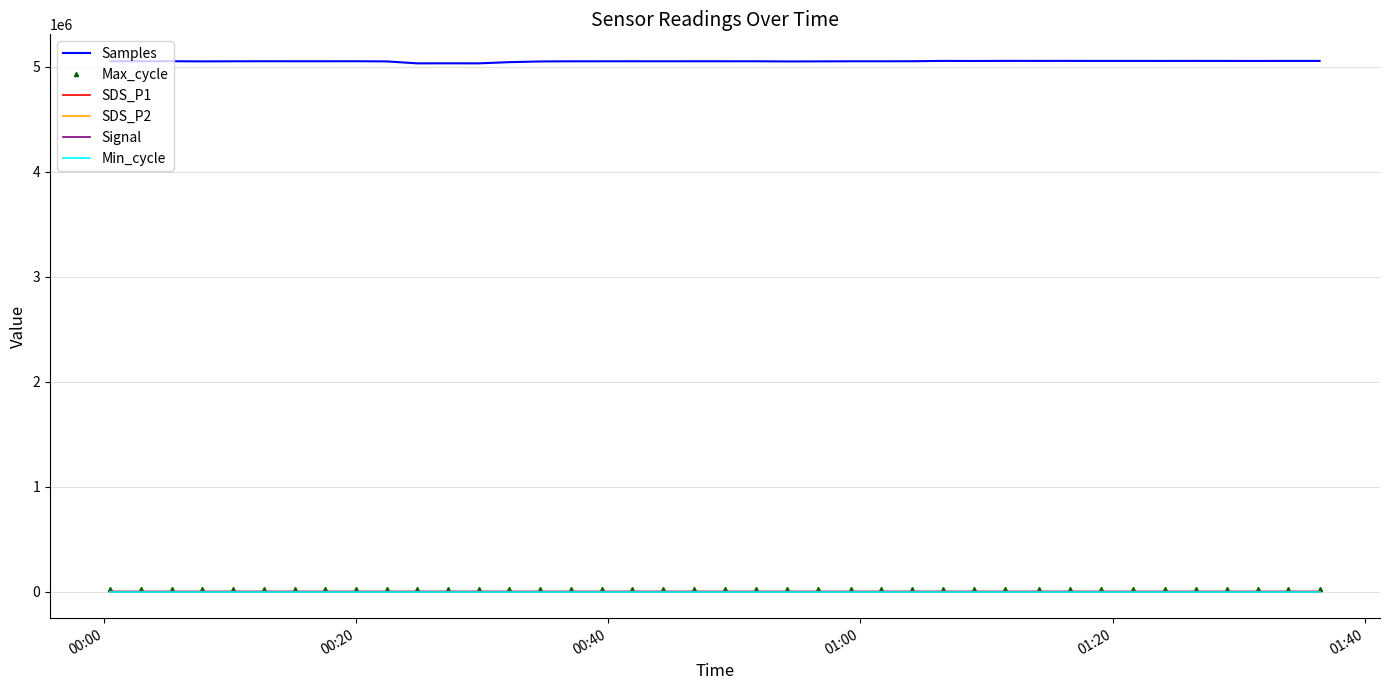

True or false: Max_cycle has more than 0 interior local peaks.

True